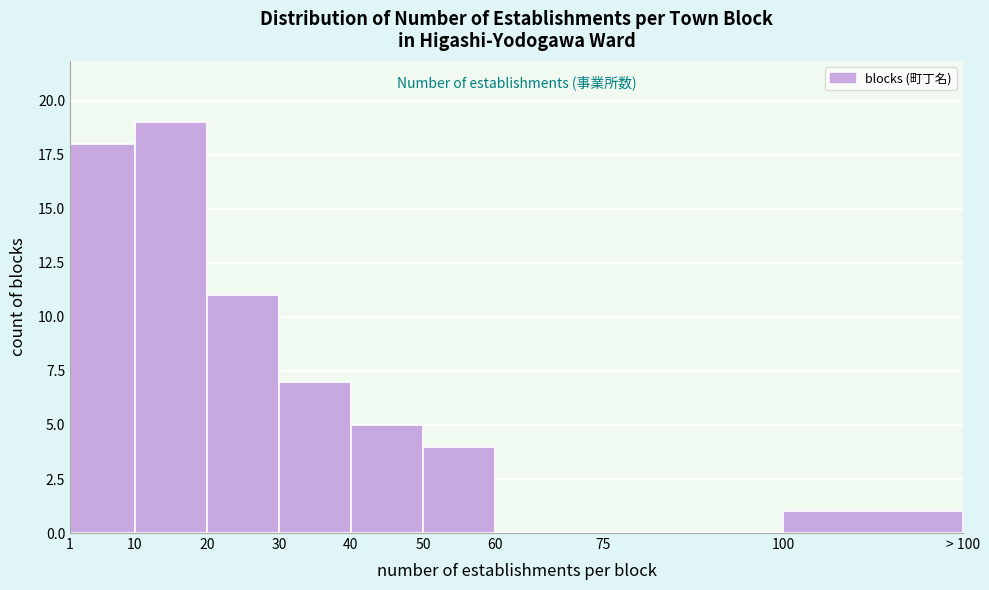

Reading left to right, what are all the values shown in this chart?

1=18	10=19	20=11	30=7	40=5	50=4	60=0	75=0	100=1